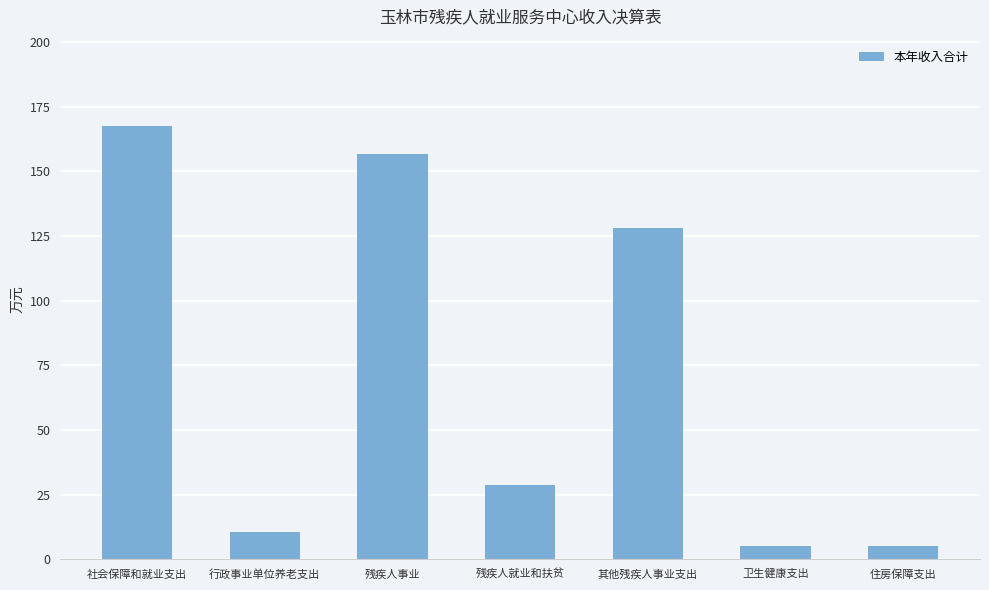

What is the difference between the maximum and minimum values?

162.3